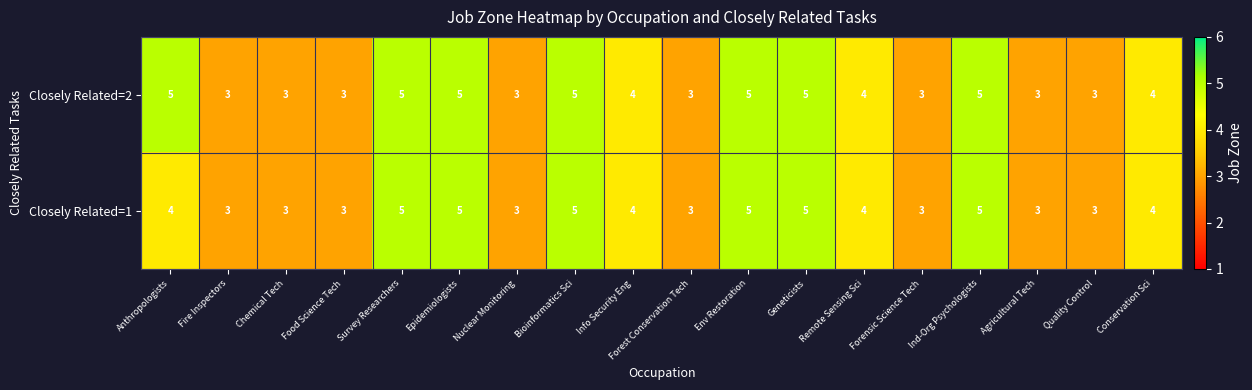

What value does the Closely Related=1 series have at Quality Control?

3